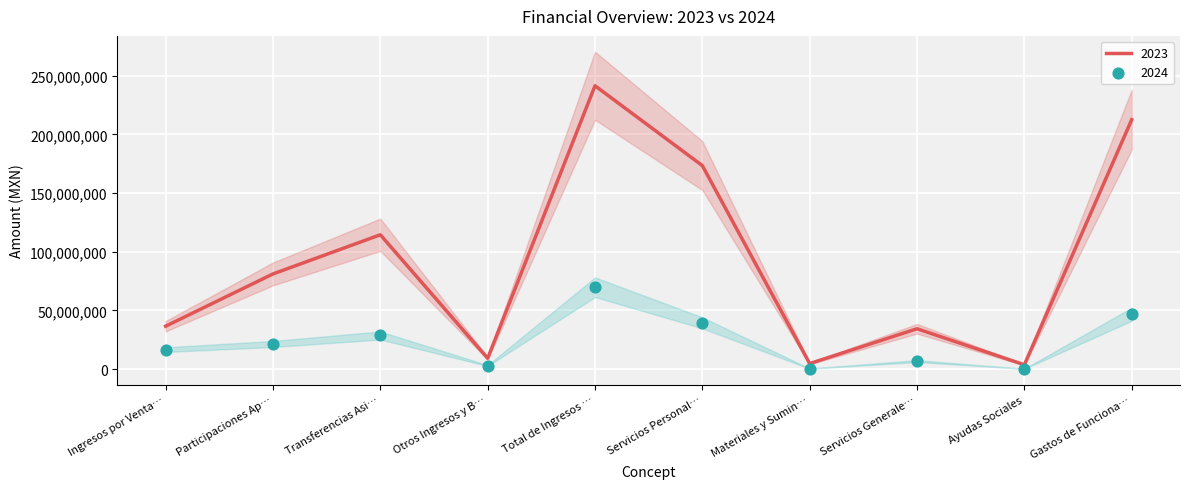

The value of 2023 at Total de Ingresos … is 241377156.7. True or false?

True